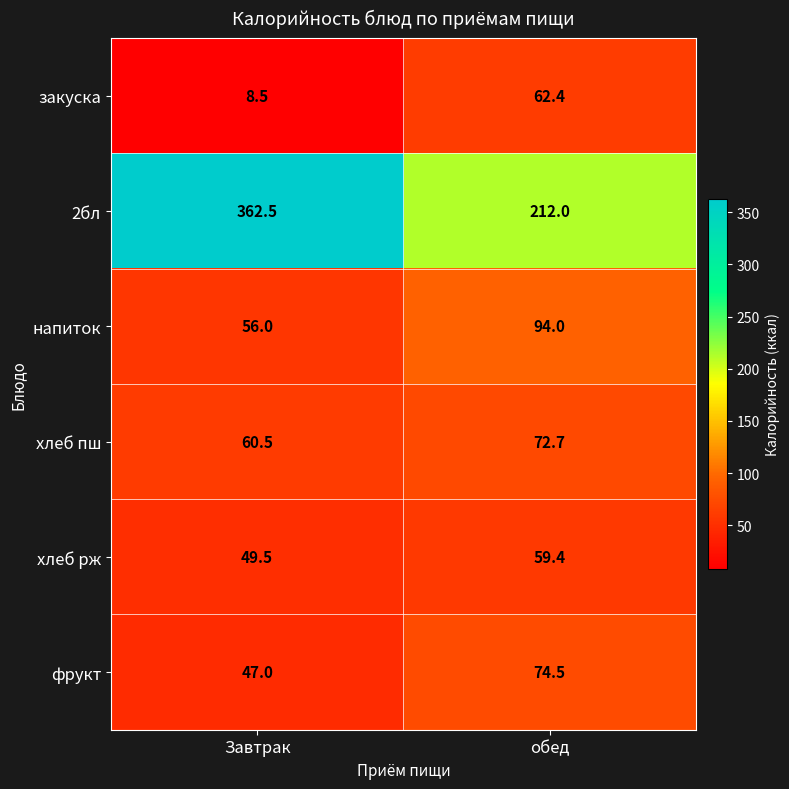

The закуска series shows 11.5 at Завтрак. True or false?

False